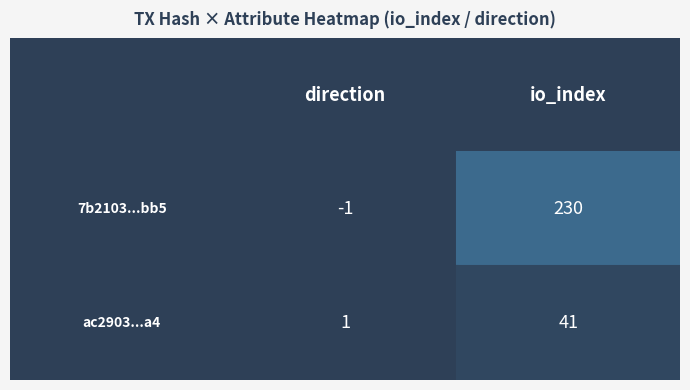

Which series changed the most between 0 and 1?

7b2103487bfed22d8ed92d3743331ba388afbb5